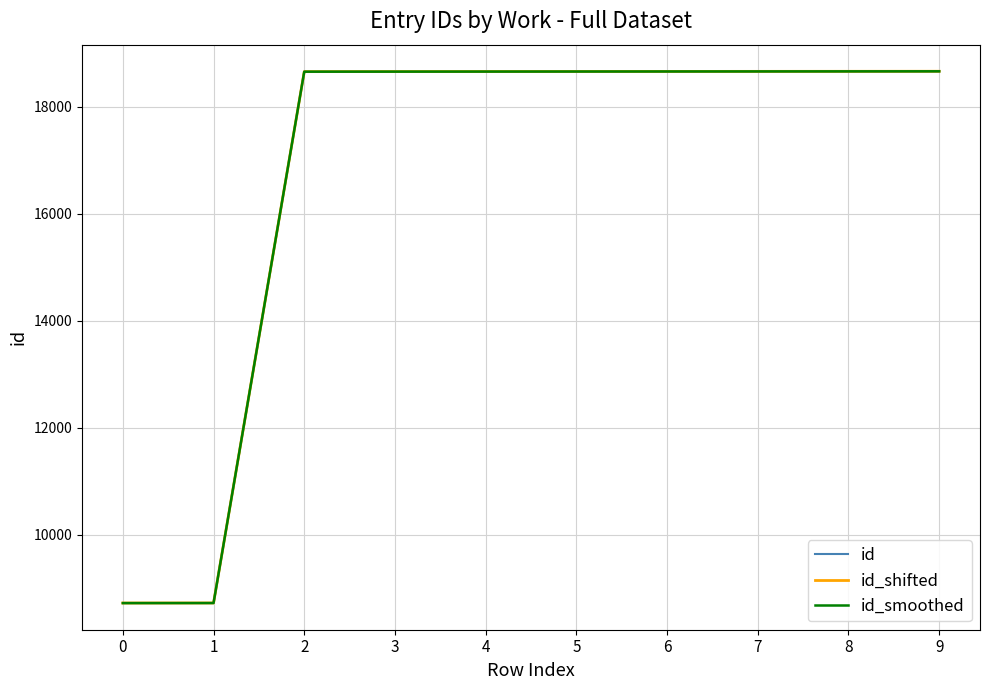

What value does the id_shifted series have at 0, to the nearest 100?

8700